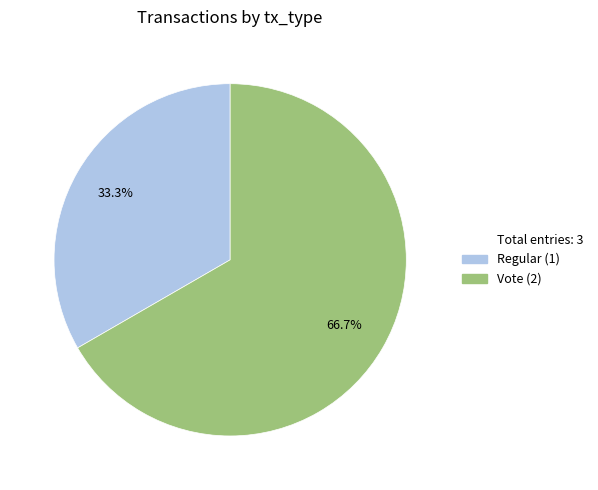

Is there any slice that represents more than half of the pie?

Yes